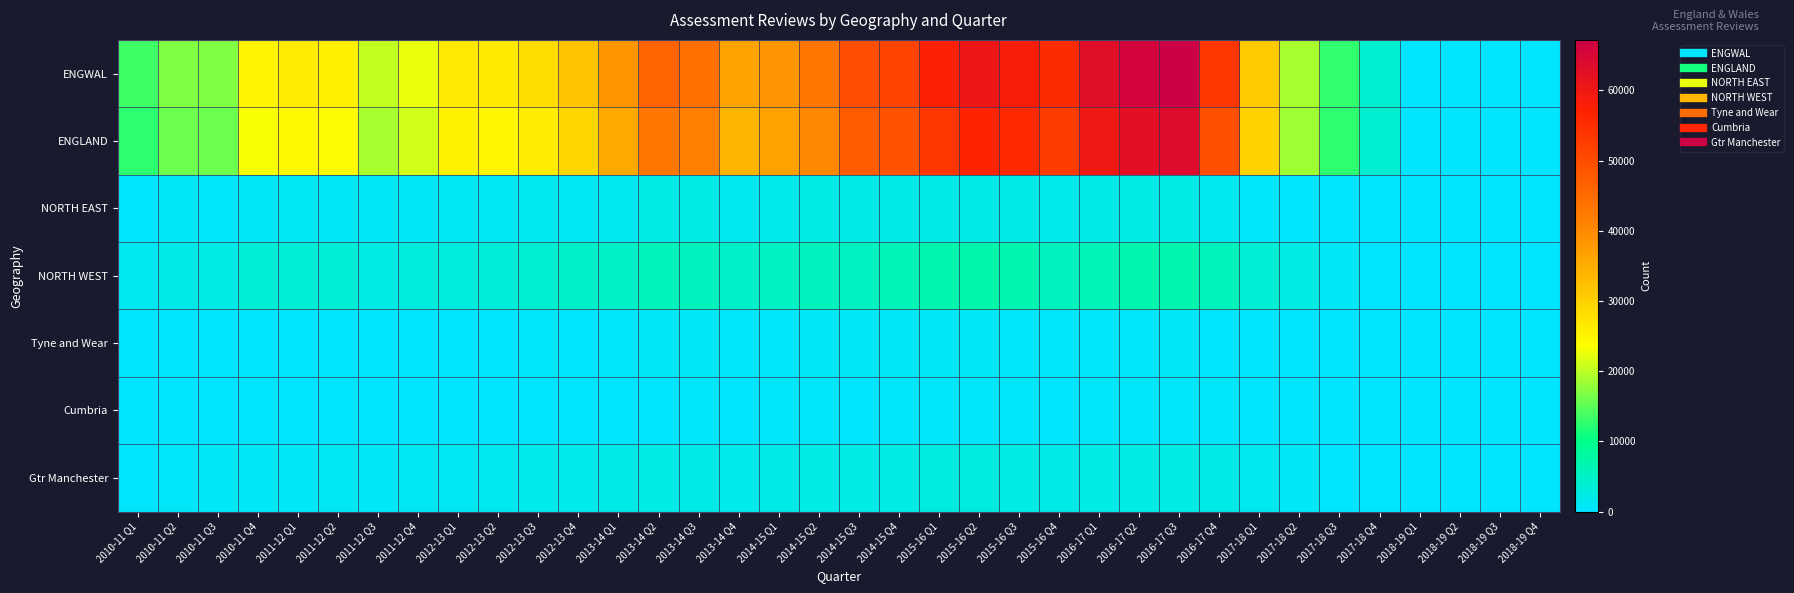

Which series changed the most between 2012-13 Q2 and 2016-17 Q1?

ENGWAL